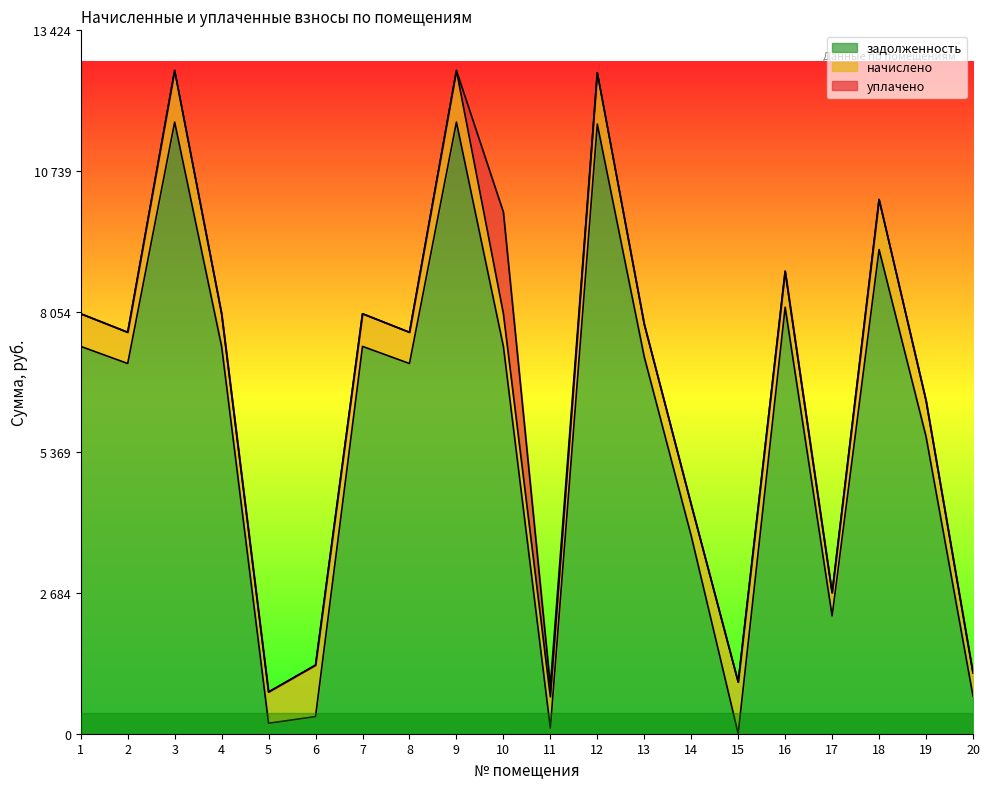

What are all the series names shown in the legend?

задолженность, начислено, уплачено